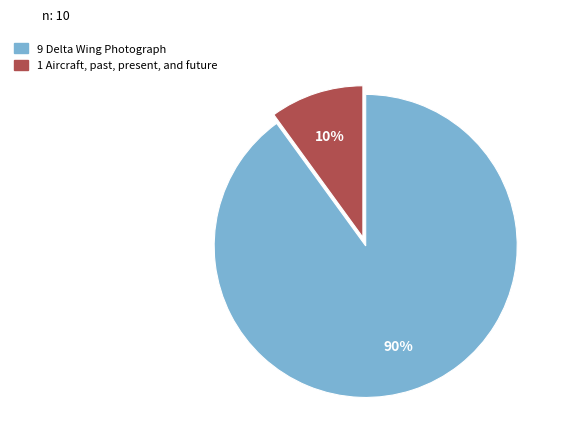

How many segments does this pie chart have?

2